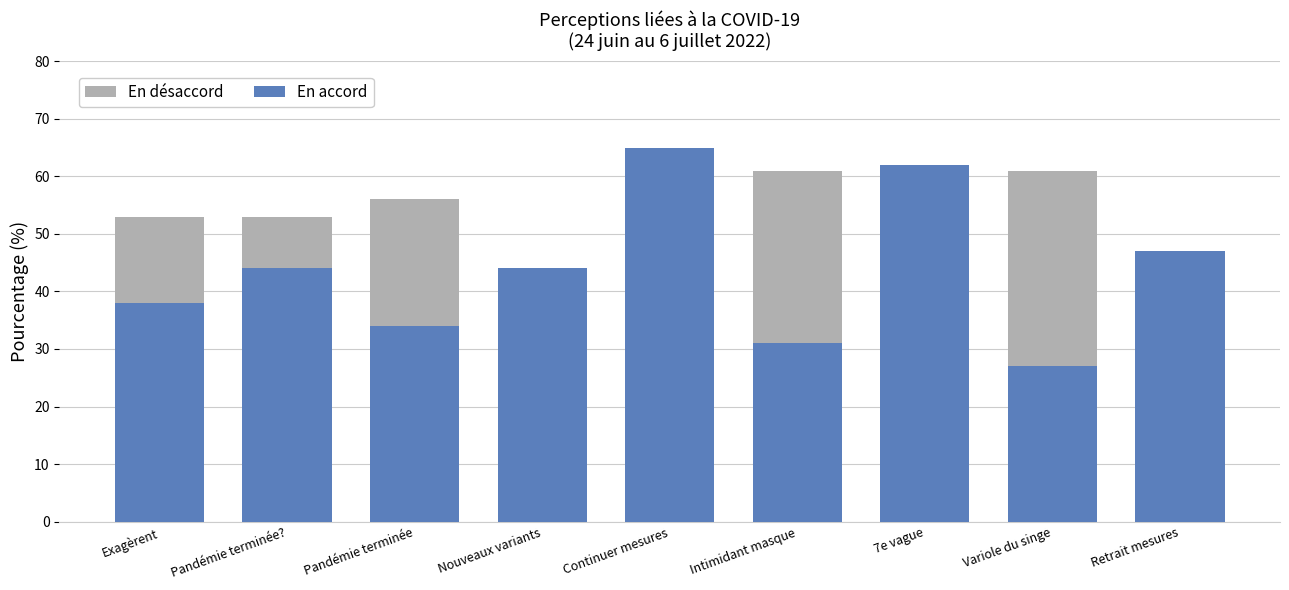

What is the average value of the En accord series?

44